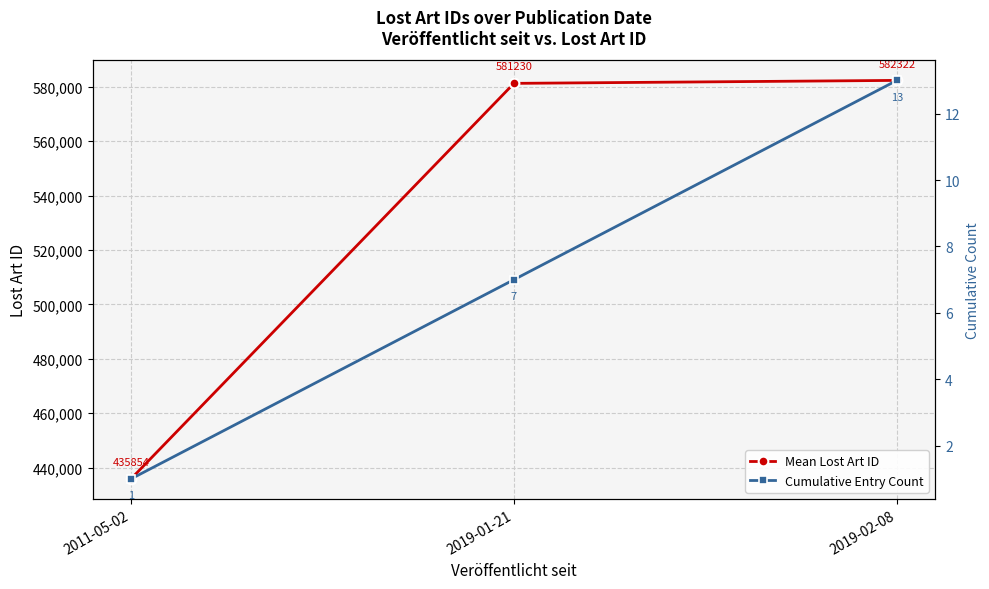

At which label does Cumulative Entry Count reach its peak?

2019-02-08